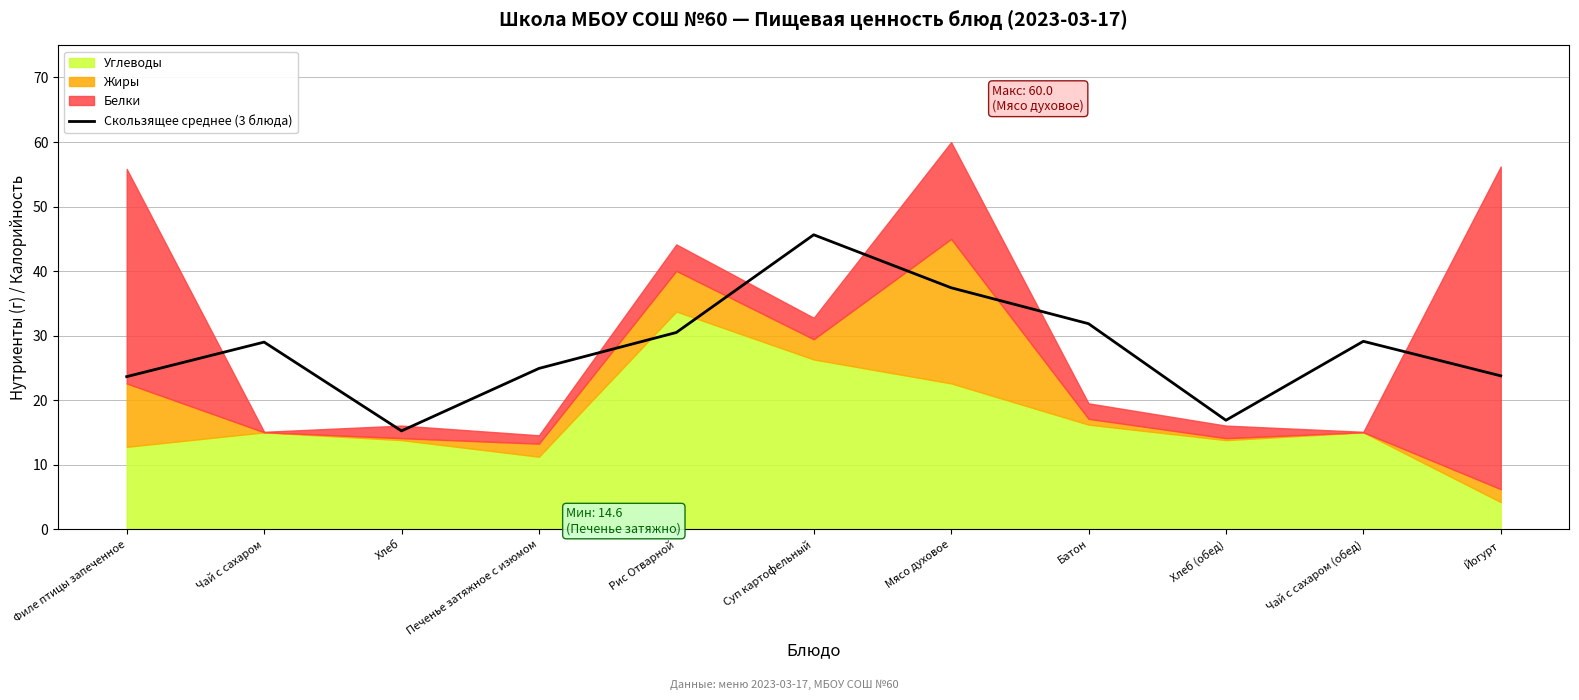

What is the change in value from Печенье затяжное с изюмом to Мясо духовое?

+12.5